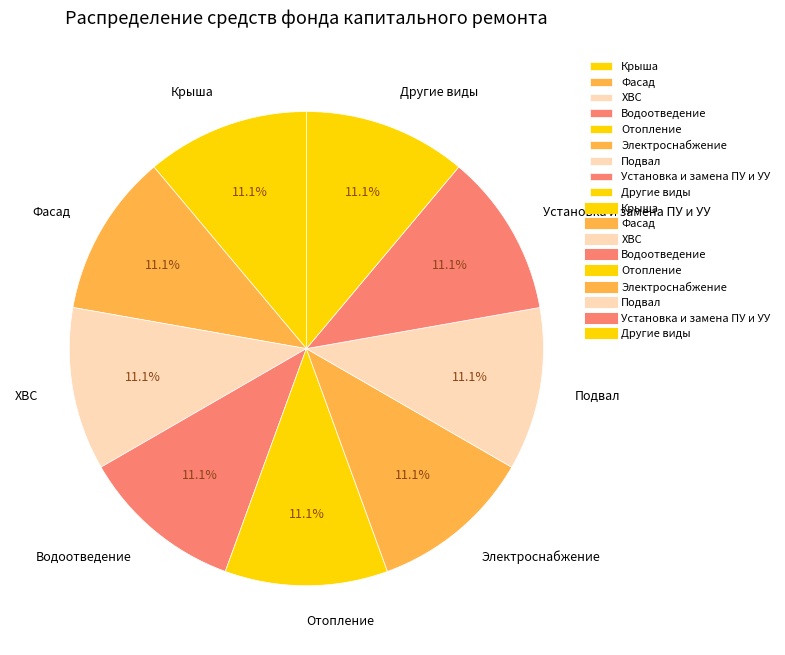

Count the number of slices in the pie.

9